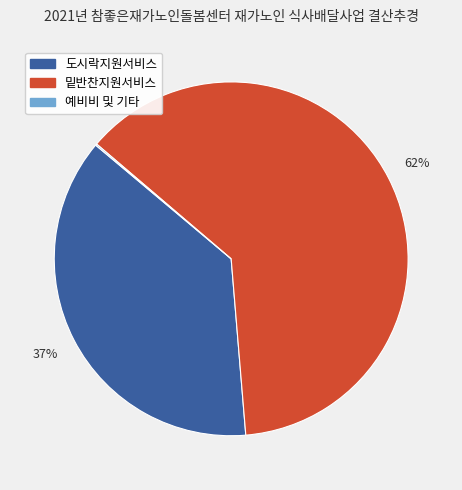

To the nearest percent, what is the average slice percentage?

33%